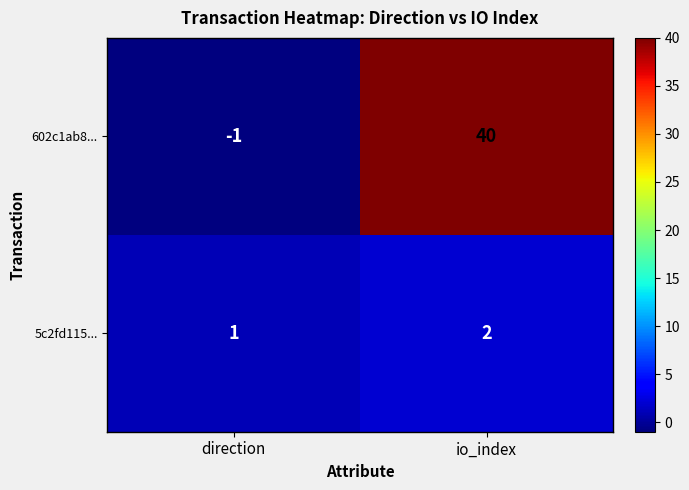

What is the average value of the 602c1ab8... series?

20